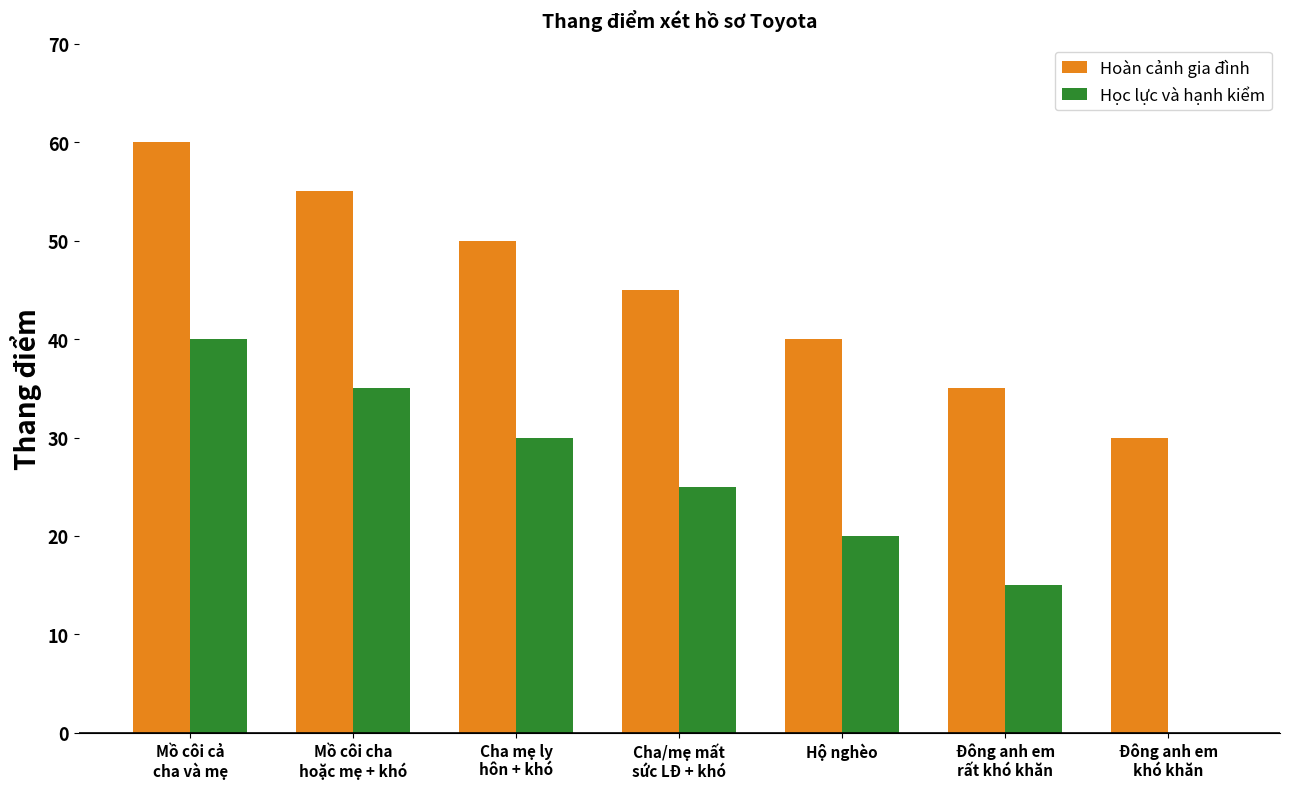

What is the sum of all Học lực và hạnh kiểm values?

165